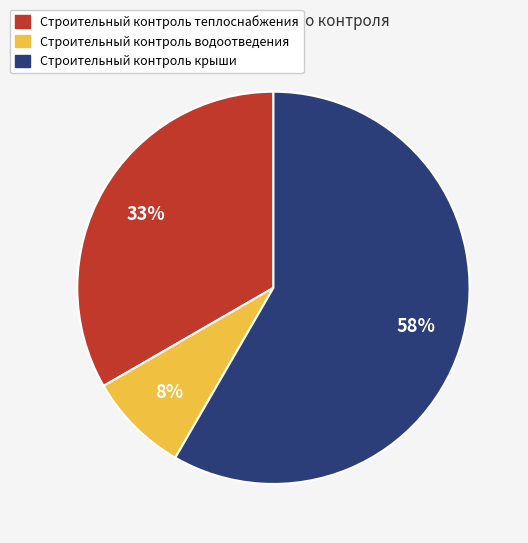

Which has a higher value, Строительный контроль крыши or Строительный контроль водоотведения?

Строительный контроль крыши